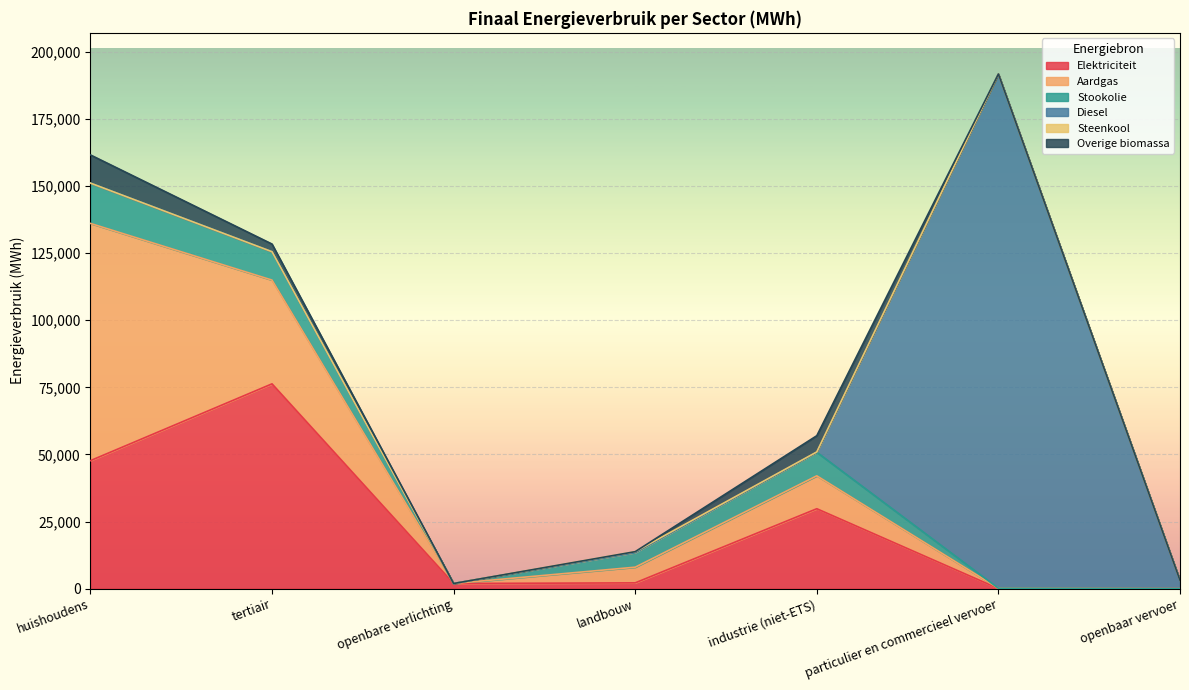

Between landbouw and tertiair, which is larger?

tertiair